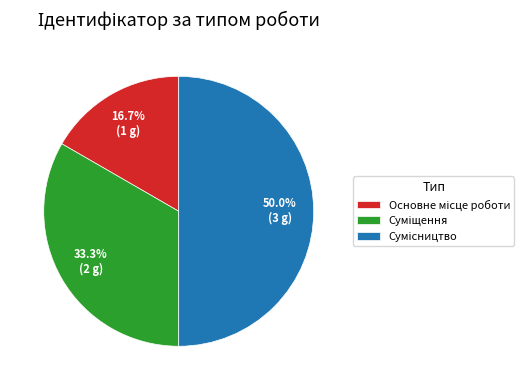

Which has a higher value, Сумісництво or Суміщення?

Сумісництво